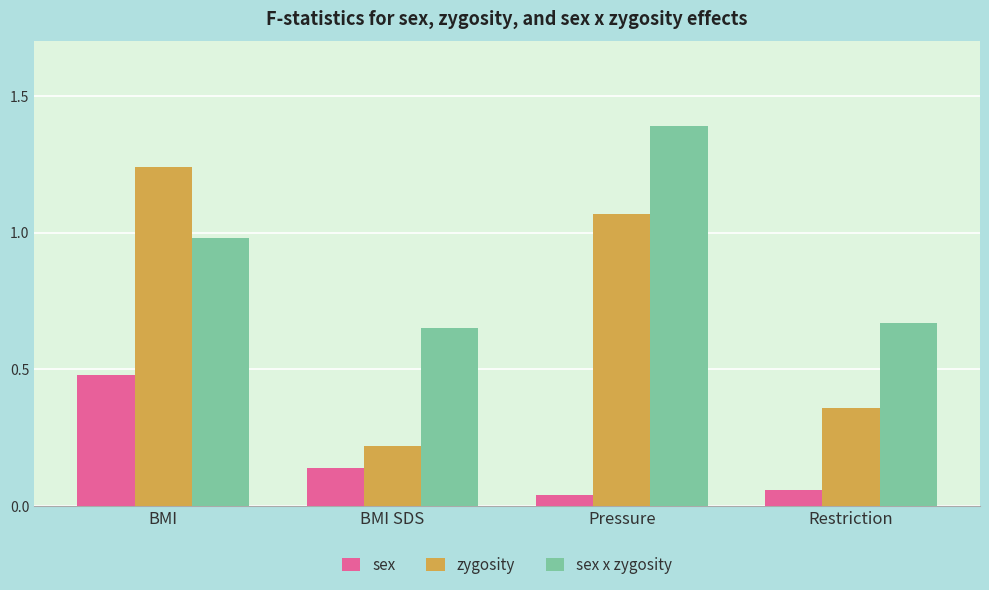

True or false: sex has a value of 0.1 at Pressure.

False